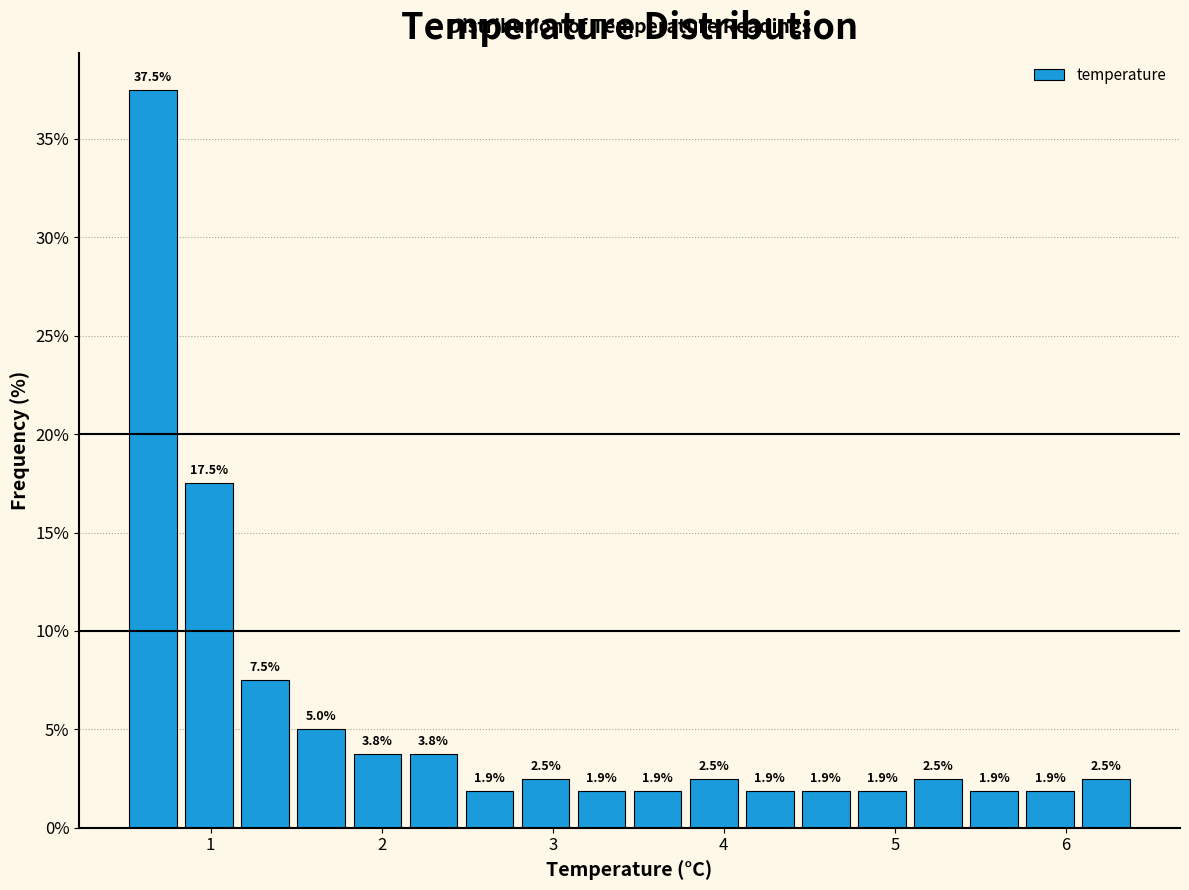

Around what value on the x-axis is the tallest bar? Give the approximate position of its centre, as read against the axis.

0.7